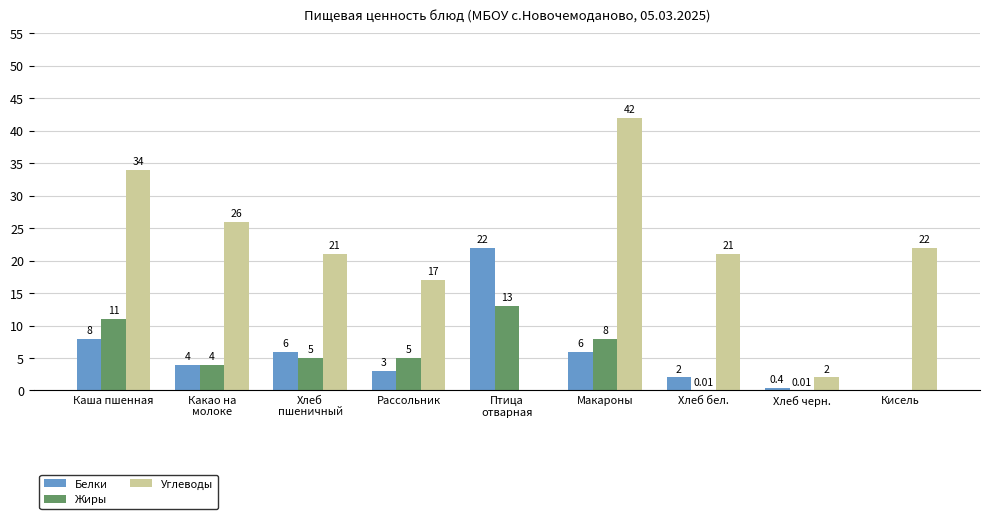

What are all the series names shown in the legend?

Белки, Жиры, Углеводы